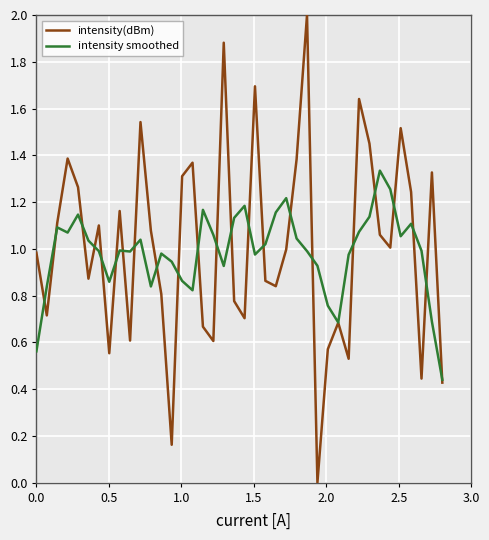

Rank the series by their maximum value, from lowest to highest.

intensity smoothed, intensity(dBm)